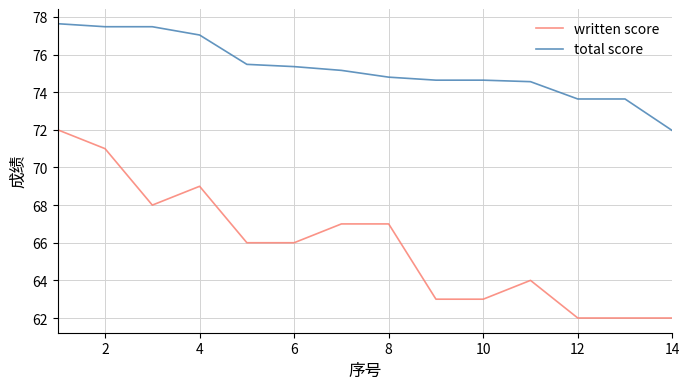

Which series has the widest spread of values?

written score